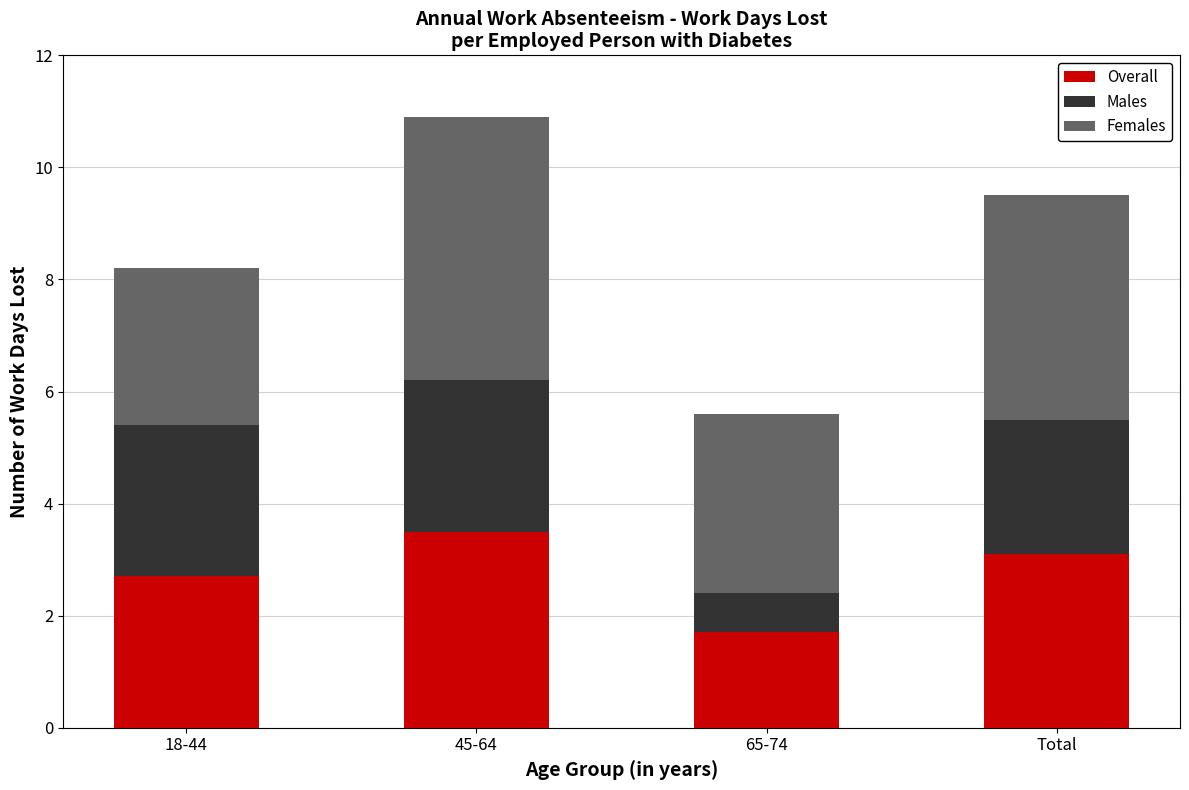

The value of Overall at 65-74 is 1.7. True or false?

True